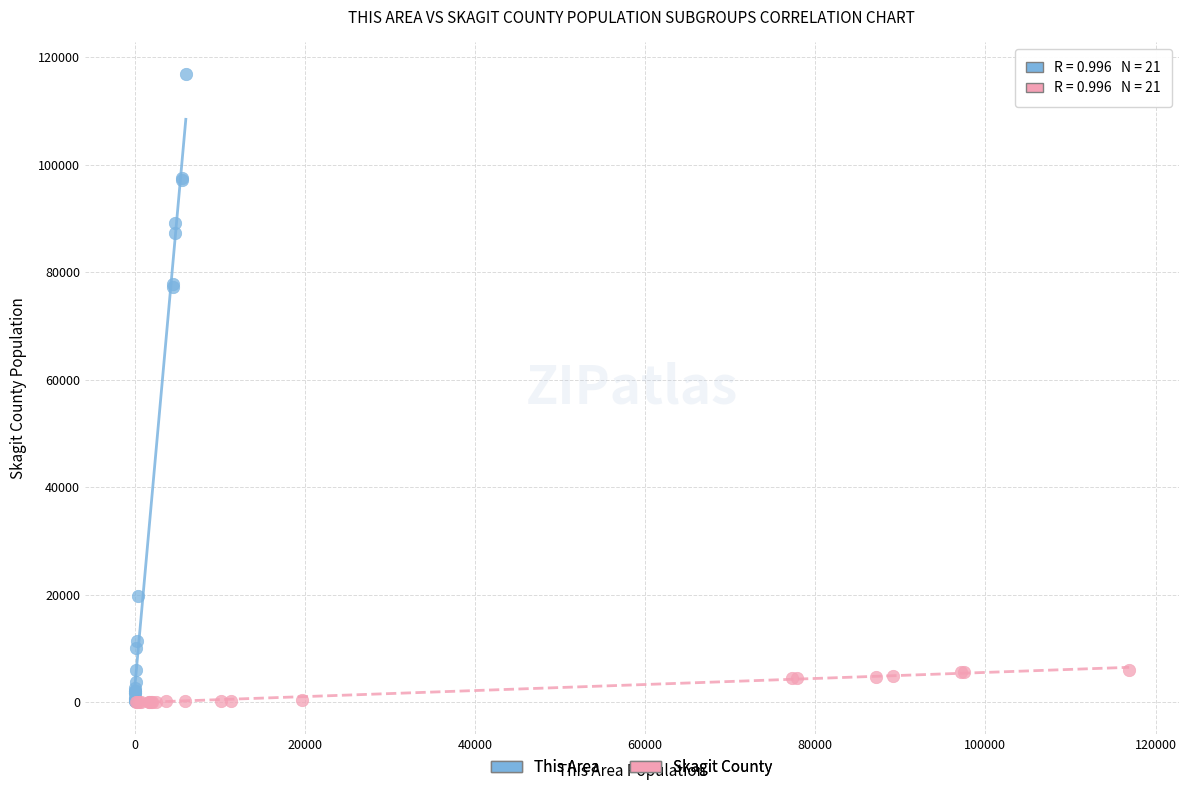

Which series has the largest Y range (max minus min)?

This Area